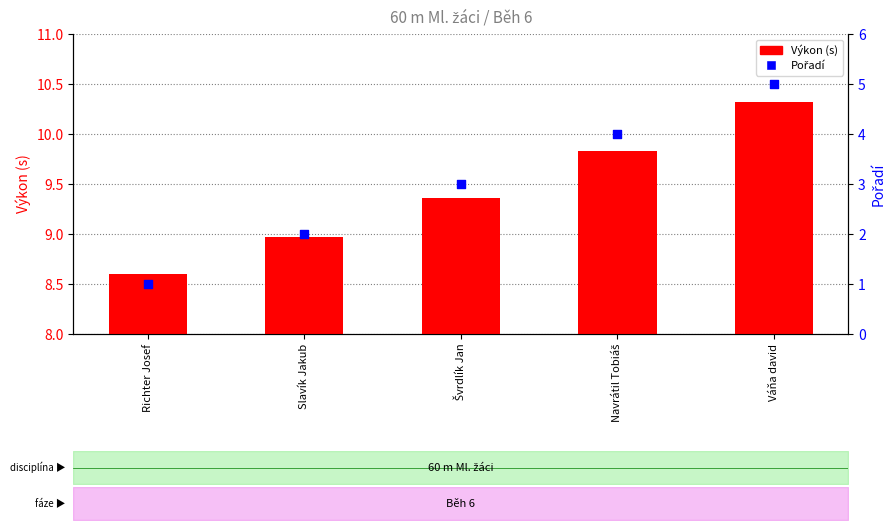

Which series contains the lowest Y value?

Pořadí